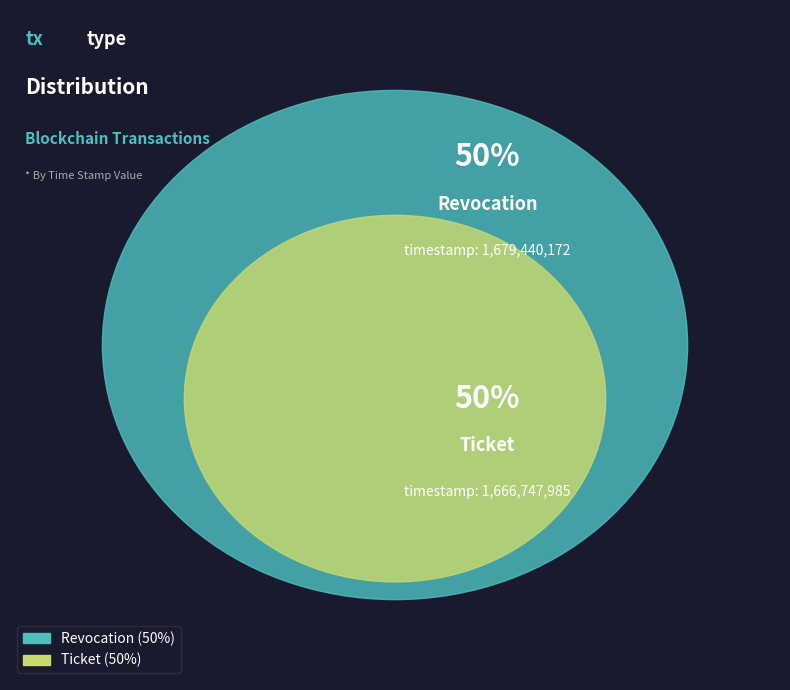

Which slice is the smallest?

Ticket